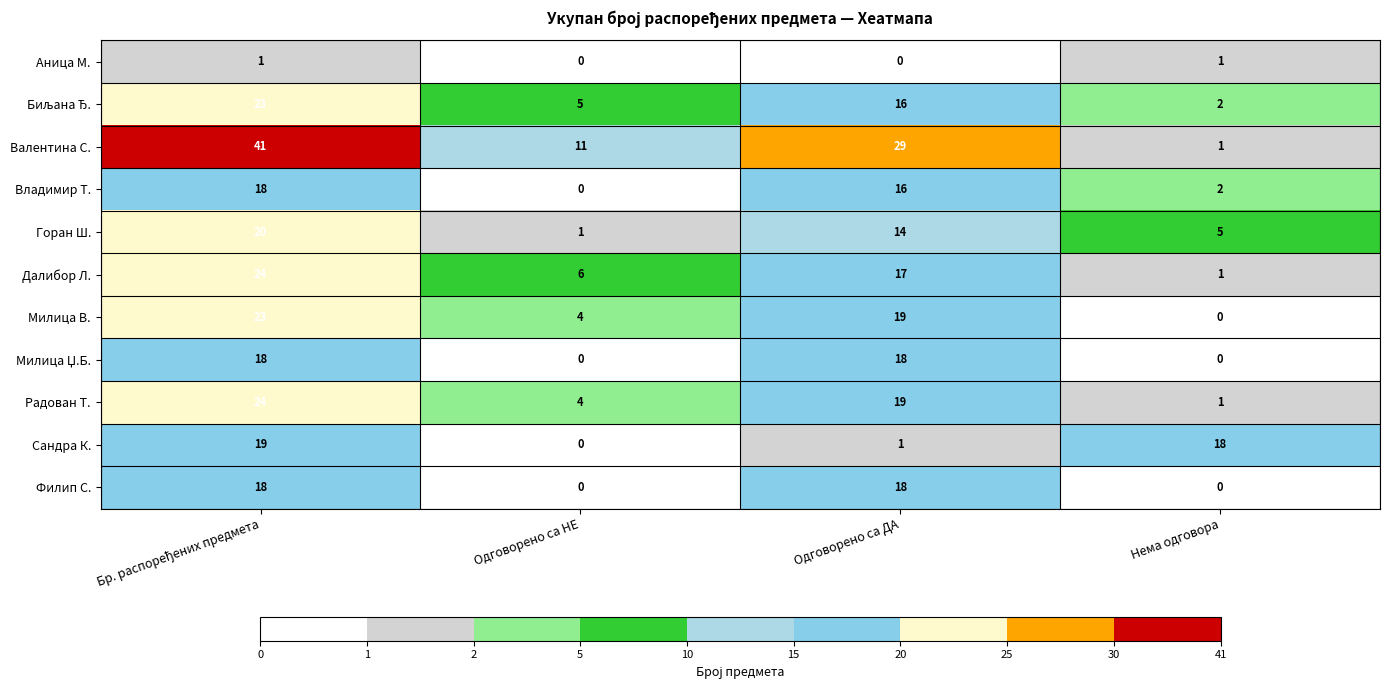

How many Валентина С. values are between 11 and 41?

3